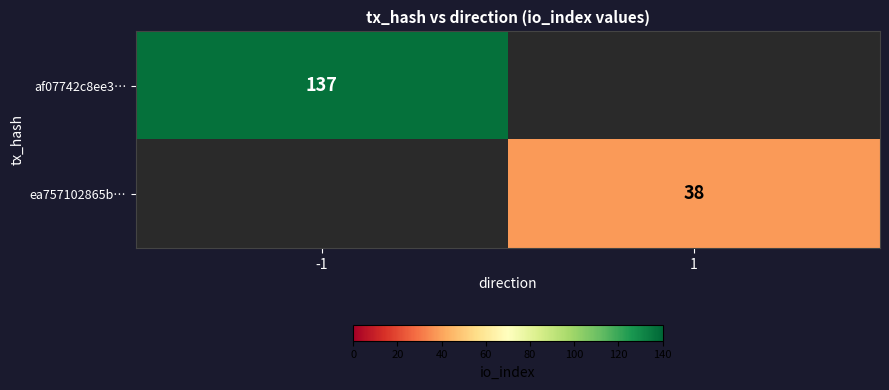

The value of af07742c8ee3… at -1 is 72. True or false?

False